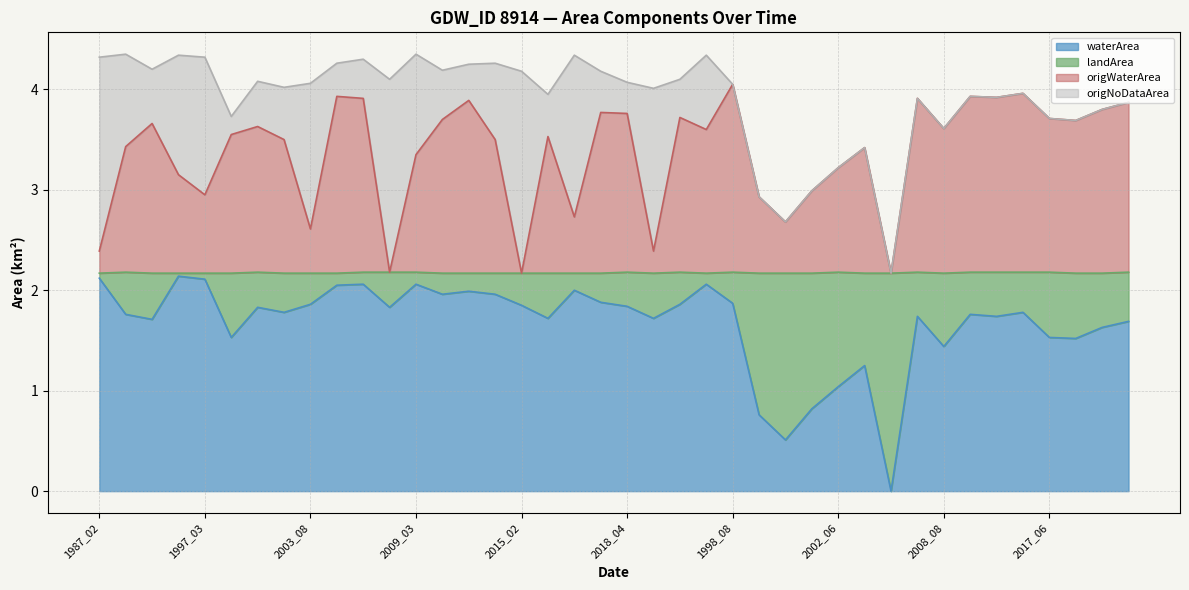

At which label does waterArea_line reach its minimum?

30